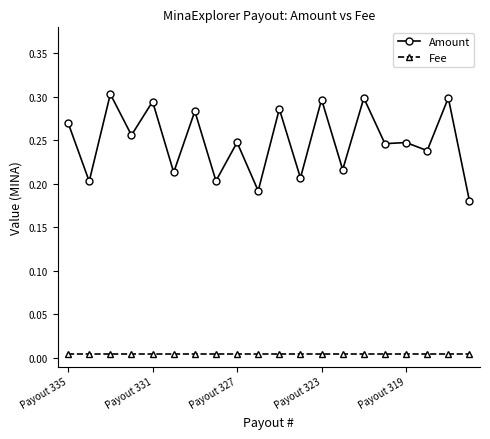

At how many categories does at least one series exceed 0?

20